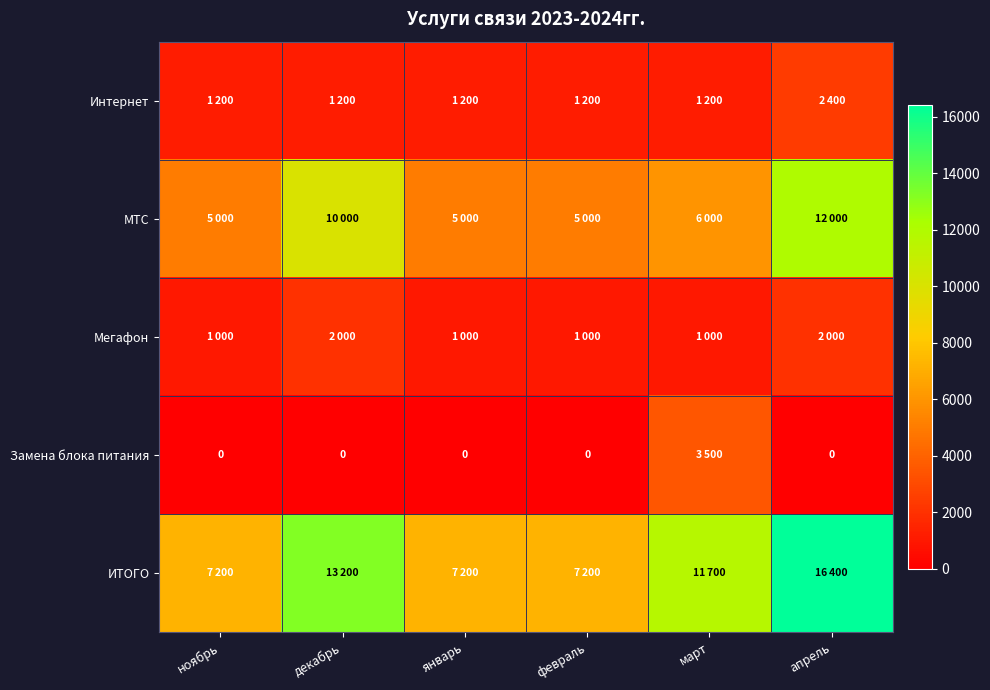

The value of МТС at ноябрь is 5000. True or false?

True